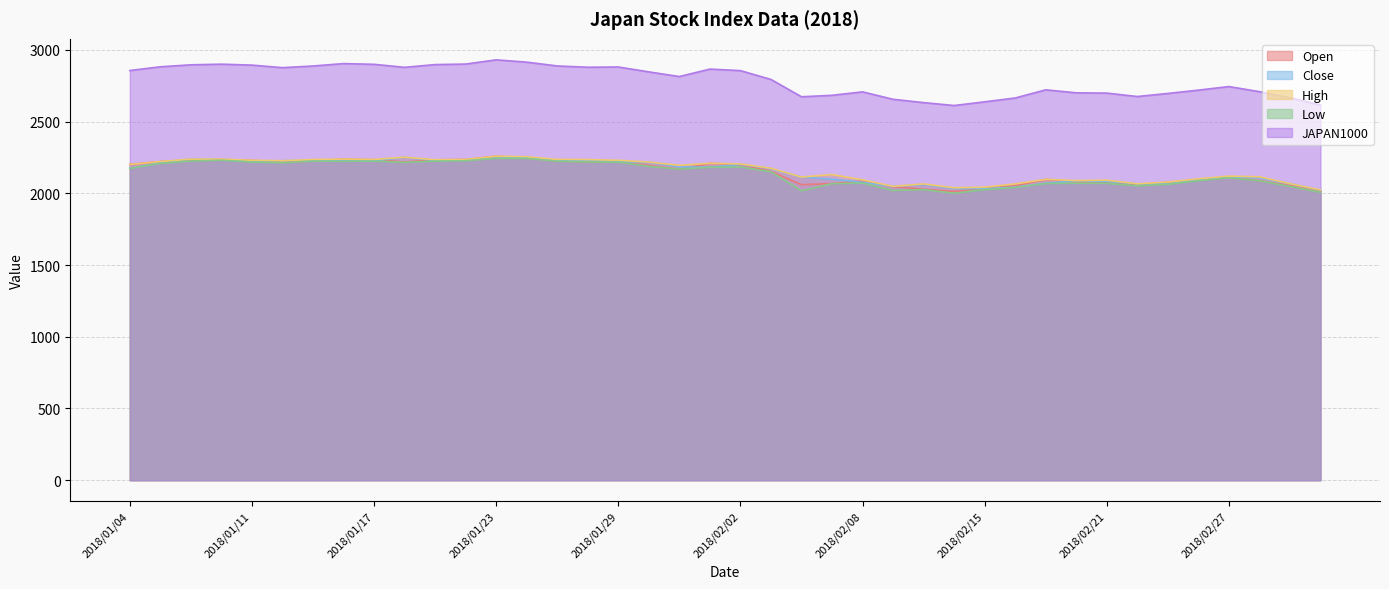

Reading left to right, what are all the values shown in this chart?

Open: 2201.2	2221.3	2231.8	2235.3	2230.3	2216.6	2225.5	2238.4	2234.5	2218.3	2233.1	2235.9	2258.5	2246.2	2225.8	2218.9	2220.1	2193.8	2168.7	2208.8	2200.6	2153.2	2060.1	2067.8	2086.4	2046.5	2028.7	2013.0	2032.9	2053.5	2097.2	2081.3	2079.7	2061.4	2077.8	2095.2	2114.3	2086.9	2053.7	2015.4
Close: 2174.0	2211.4	2238.2	2232.4	2223.5	2227.2	2231.8	2225.4	2225.9	2251.9	2228.1	2233.1	2244.8	2251.7	2228.6	2230.4	2219.6	2217.9	2184.6	2181.5	2201.7	2172.5	2113.2	2098.0	2076.9	2048.5	2061.5	2033.7	2031.9	2042.8	2070.1	2087.5	2082.5	2065.8	2065.4	2092.8	2114.4	2108.3	2067.4	2021.1
High: 2201.2	2221.3	2238.2	2238.0	2230.3	2227.2	2235.3	2238.4	2235.9	2251.9	2233.9	2235.9	2258.8	2254.8	2236.1	2235.0	2230.3	2217.9	2195.1	2209.0	2204.9	2174.6	2113.4	2130.7	2093.9	2048.5	2065.5	2038.7	2042.7	2065.5	2097.2	2088.7	2091.7	2066.0	2078.3	2100.4	2119.9	2115.1	2067.4	2023.2
Low: 2173.5	2208.8	2224.9	2230.8	2218.1	2212.6	2224.3	2223.6	2224.5	2215.6	2224.2	2227.2	2243.8	2243.2	2223.9	2218.3	2217.6	2187.8	2168.7	2181.1	2183.1	2150.5	2017.1	2067.3	2071.0	2019.6	2025.7	2000.3	2025.4	2040.3	2068.4	2070.2	2069.6	2051.8	2062.9	2088.1	2108.5	2086.9	2048.1	2007.1
JAPAN1000: 2855.9	2882.0	2895.7	2900.2	2893.7	2875.9	2887.4	2904.3	2899.2	2878.1	2897.3	2900.9	2930.3	2914.3	2887.9	2878.9	2880.6	2846.4	2813.9	2865.9	2855.3	2793.8	2673.0	2683.1	2707.2	2655.3	2632.3	2612.0	2637.7	2664.5	2721.2	2700.5	2698.5	2674.7	2696.0	2719.3	2744.1	2708.5	2665.5	2615.7